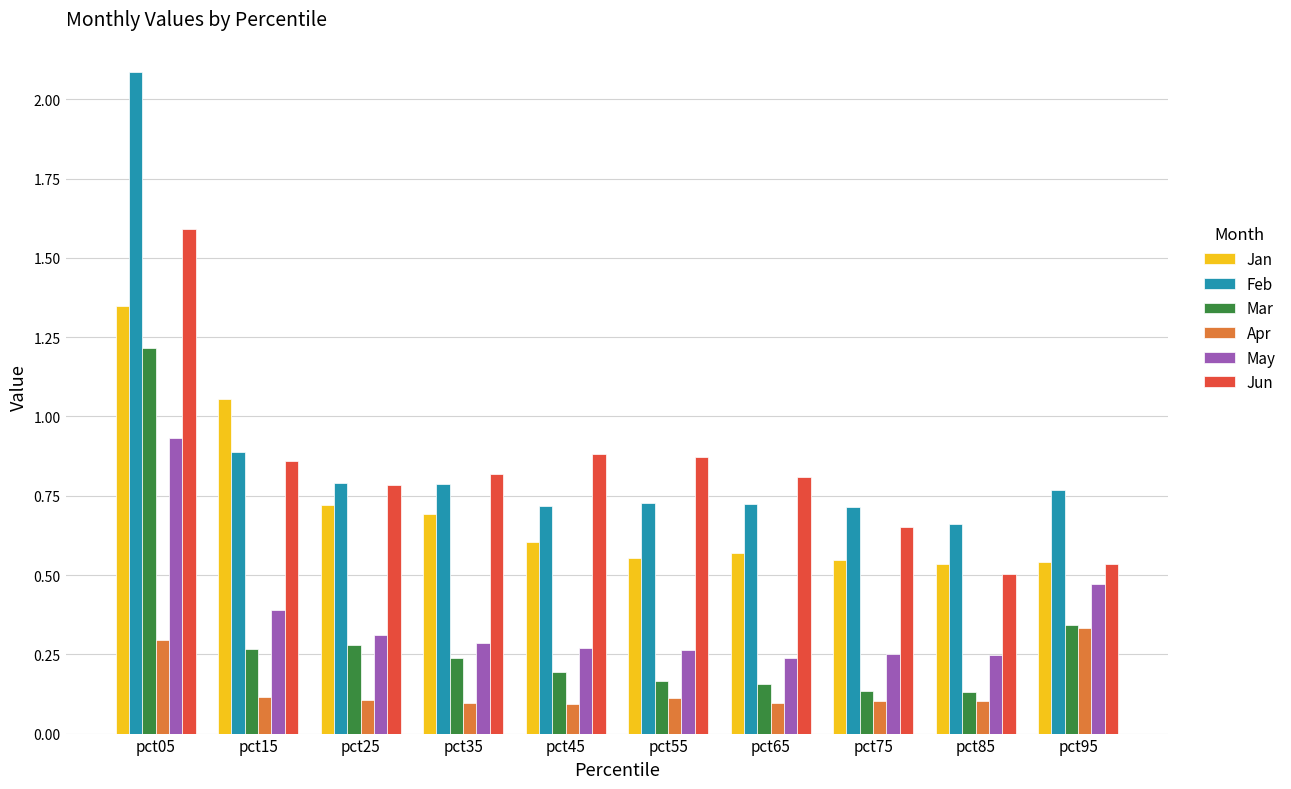

Between pct45 and pct75, which series saw the biggest shift?

Jun